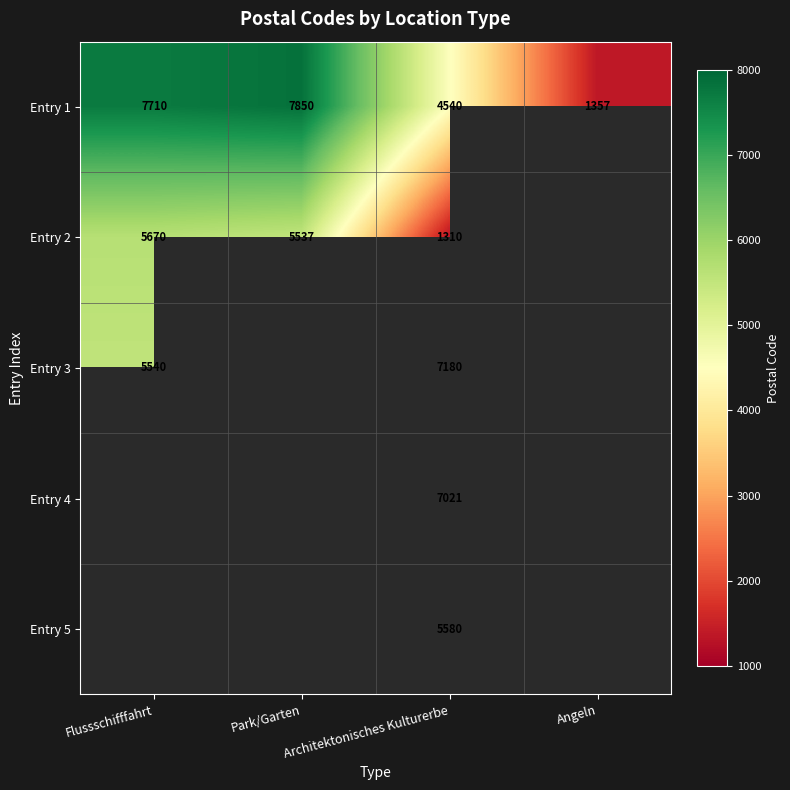

What is the minimum value shown in the chart?

1310.0